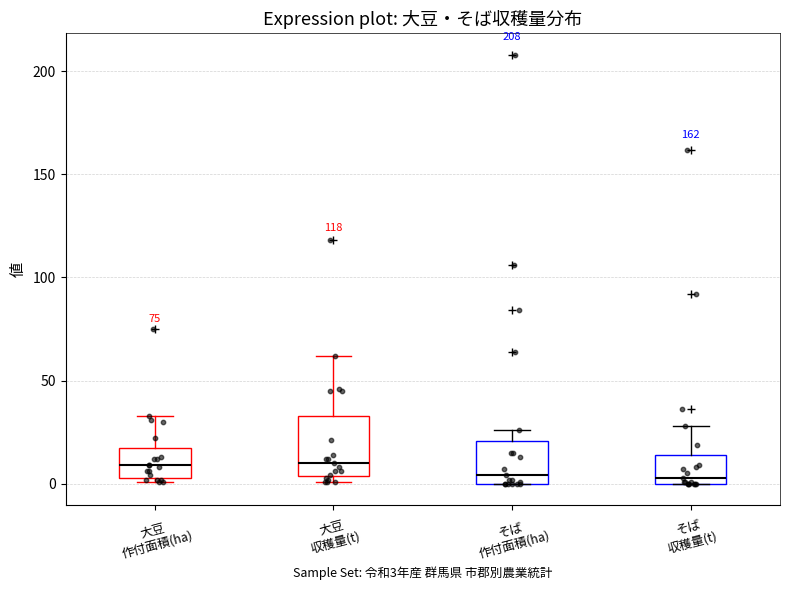

Where does the upper whisker of the box for 大豆 収穫量(t) end on the y-axis? The values are not printed on the chart, so give them approximately, as read against the axis.

60